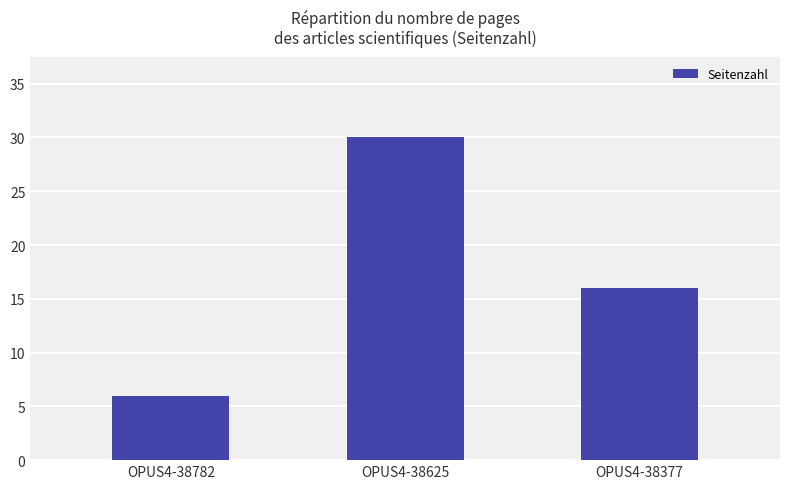

How many data points are less than 16?

1